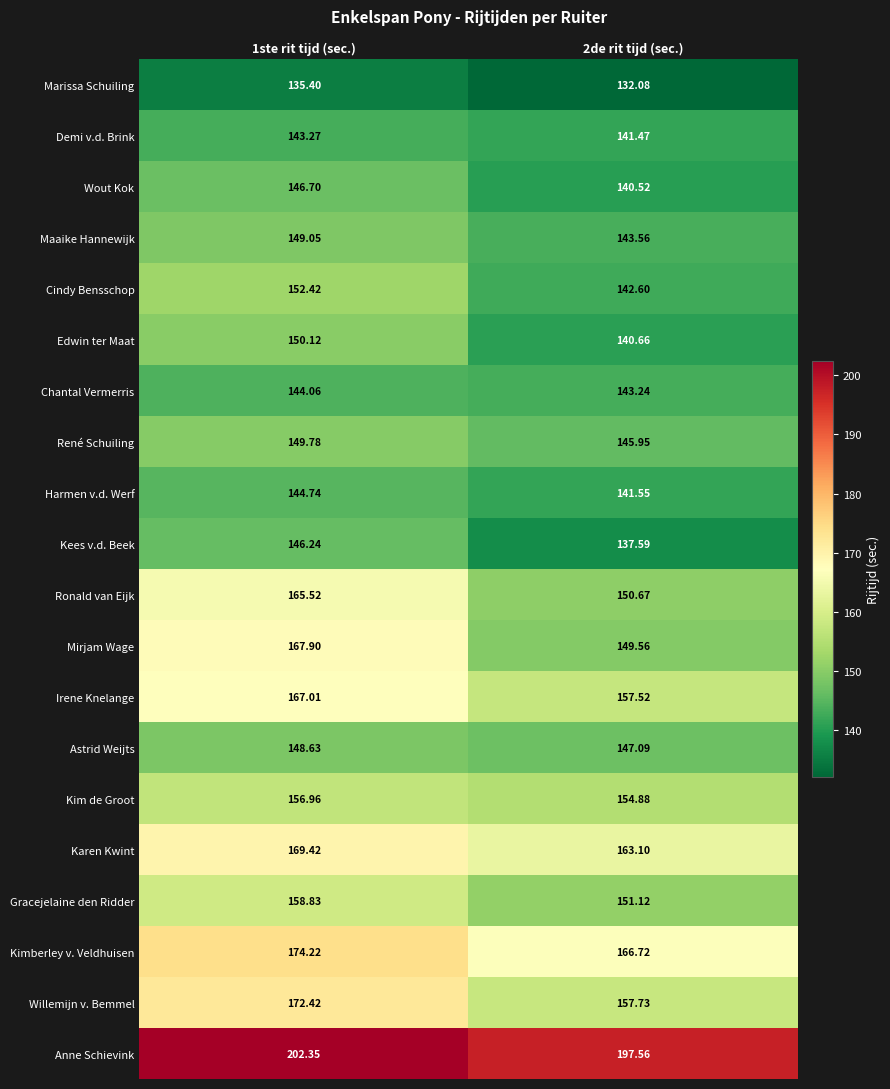

Which series has the largest range (max minus min)?

Mirjam Wage